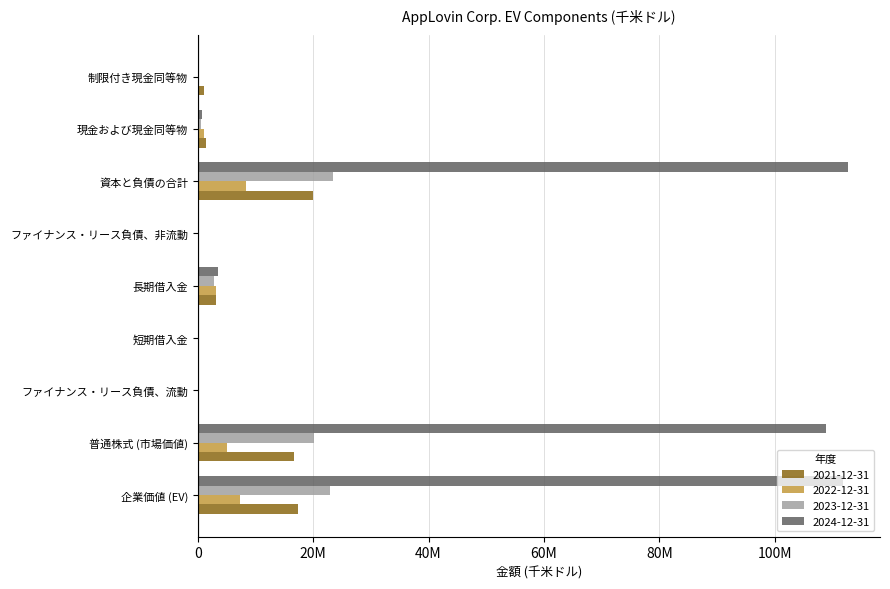

What are all the series names shown in the legend?

2021-12-31, 2022-12-31, 2023-12-31, 2024-12-31